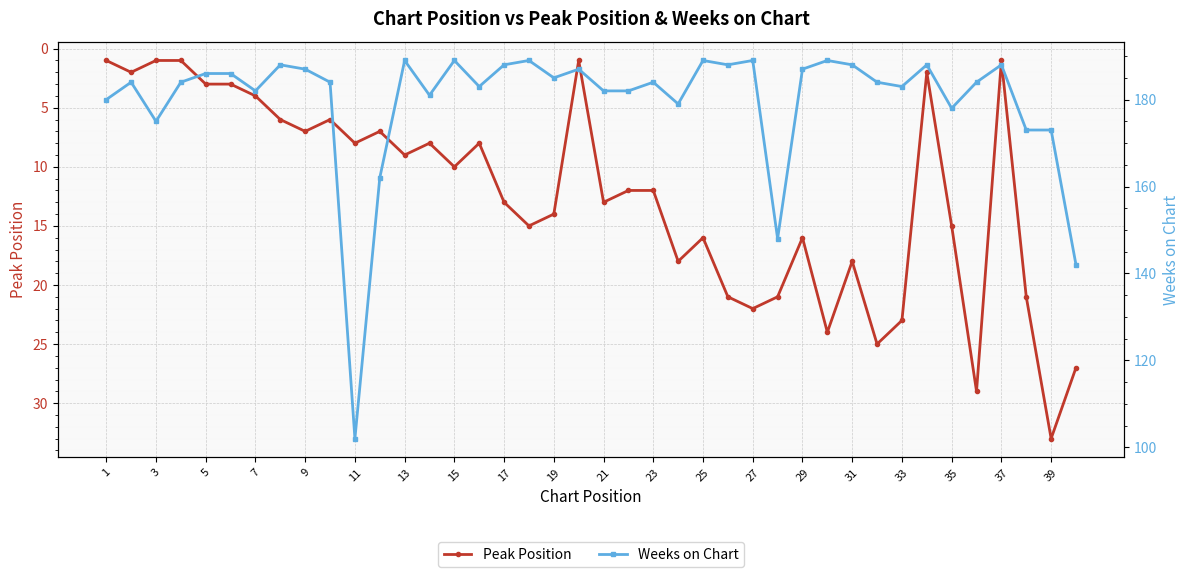

What is the highest value of the Peak Position series?

33